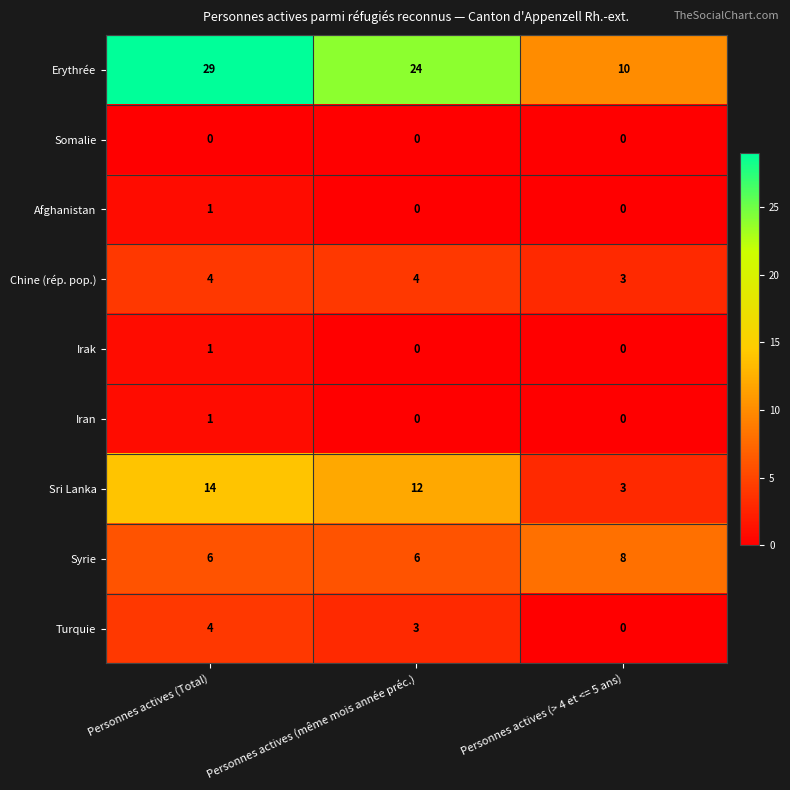

Reading left to right, what are all the values shown in this chart?

Erythrée: Personnes actives (Total)=29	Personnes actives (même mois année préc.)=24	Personnes actives (> 4 et <= 5 ans)=10
Somalie: Personnes actives (Total)=0	Personnes actives (même mois année préc.)=0	Personnes actives (> 4 et <= 5 ans)=0
Afghanistan: Personnes actives (Total)=1	Personnes actives (même mois année préc.)=0	Personnes actives (> 4 et <= 5 ans)=0
Chine (rép. pop.): Personnes actives (Total)=4	Personnes actives (même mois année préc.)=4	Personnes actives (> 4 et <= 5 ans)=3
Irak: Personnes actives (Total)=1	Personnes actives (même mois année préc.)=0	Personnes actives (> 4 et <= 5 ans)=0
Iran: Personnes actives (Total)=1	Personnes actives (même mois année préc.)=0	Personnes actives (> 4 et <= 5 ans)=0
Sri Lanka: Personnes actives (Total)=14	Personnes actives (même mois année préc.)=12	Personnes actives (> 4 et <= 5 ans)=3
Syrie: Personnes actives (Total)=6	Personnes actives (même mois année préc.)=6	Personnes actives (> 4 et <= 5 ans)=8
Turquie: Personnes actives (Total)=4	Personnes actives (même mois année préc.)=3	Personnes actives (> 4 et <= 5 ans)=0